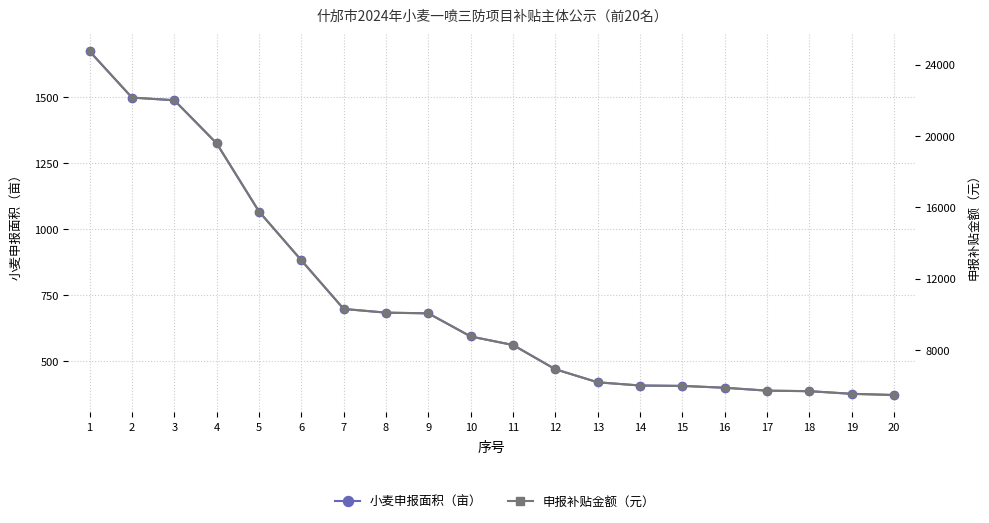

List the series in order of their overall mean, lowest first.

小麦申报面积（亩）, 申报补贴金额（元）